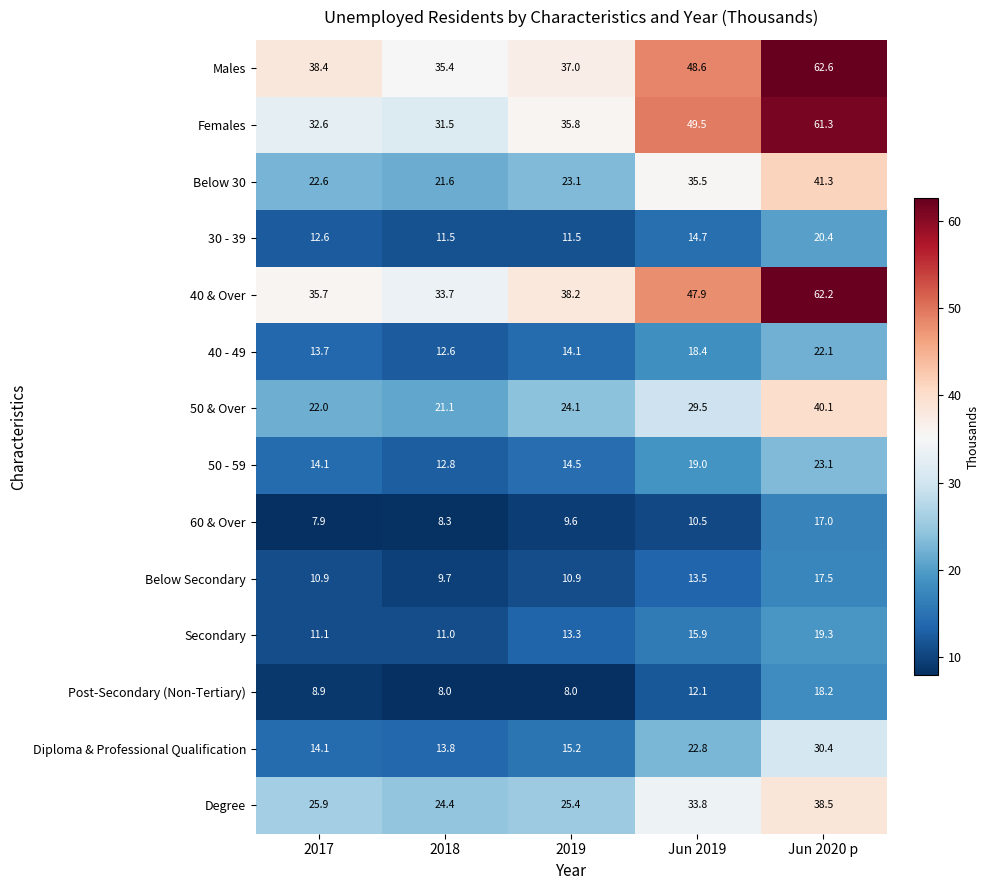

Rank the series by their maximum value, from lowest to highest.

60 & Over, Below Secondary, Post-Secondary (Non-Tertiary), Secondary, 30 - 39, 40 - 49, 50 - 59, Diploma & Professional Qualification, Degree, 50 & Over, Below 30, Females, 40 & Over, Males